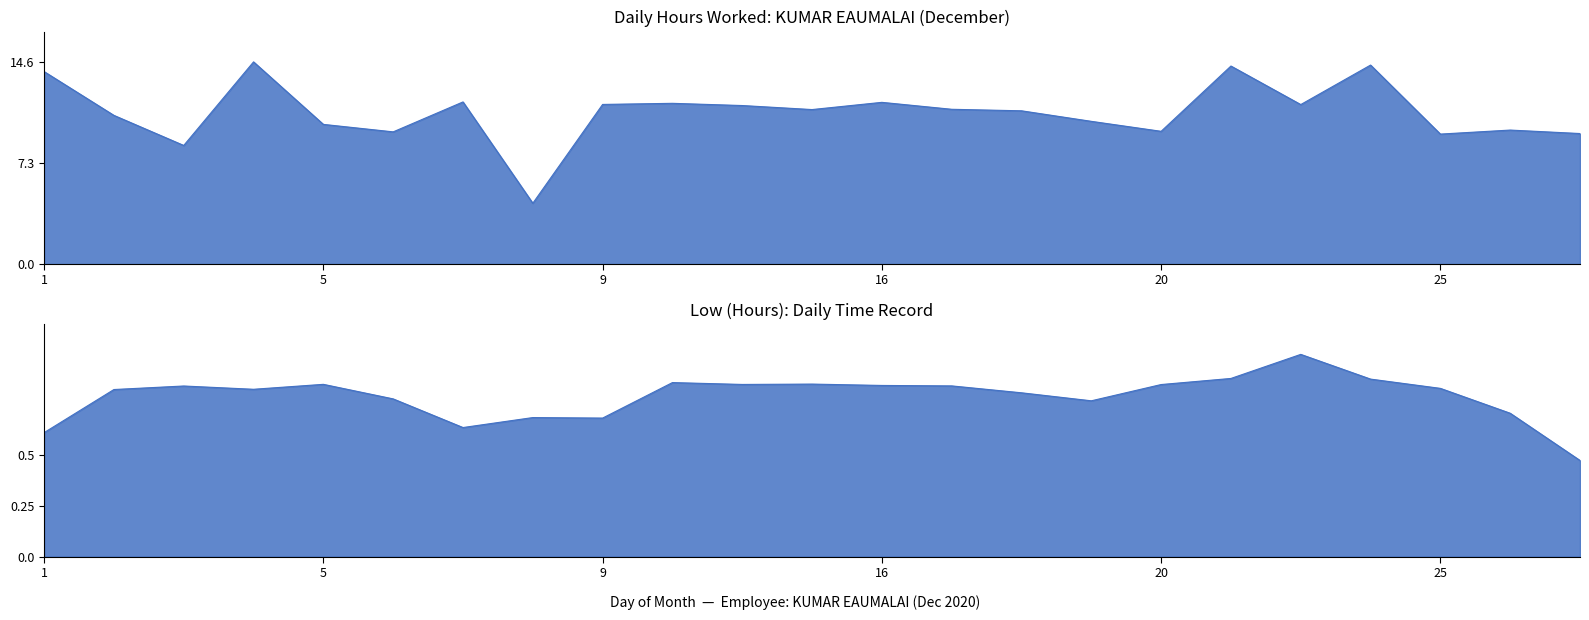

What is the change in value from 2 to 18?

+0.3